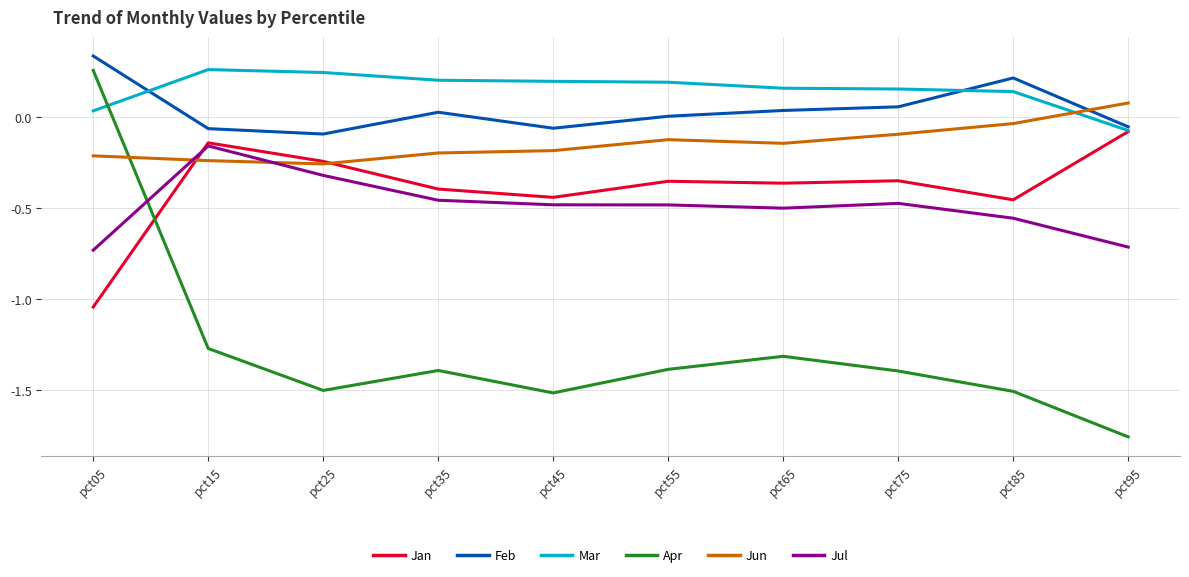

Is the value of Jun at pct55 greater than the value of Mar at pct65?

No